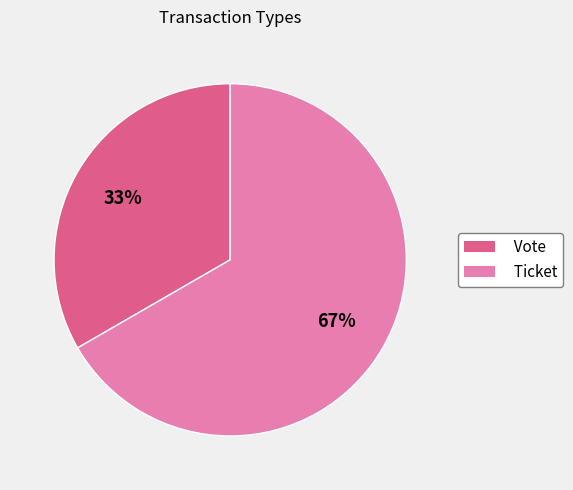

To the nearest percent, what is the average slice percentage?

50%